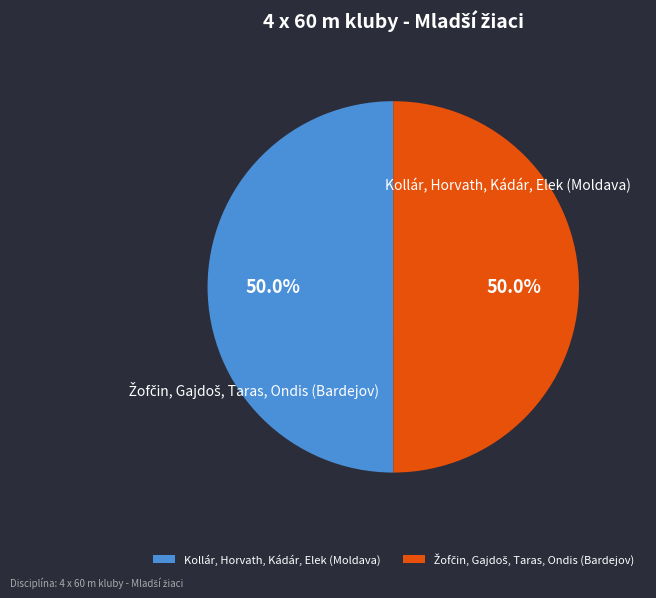

What percentage is the Žofčin, Gajdoš, Taras, Ondis (Bardejov) slice, to the nearest percent?

50%